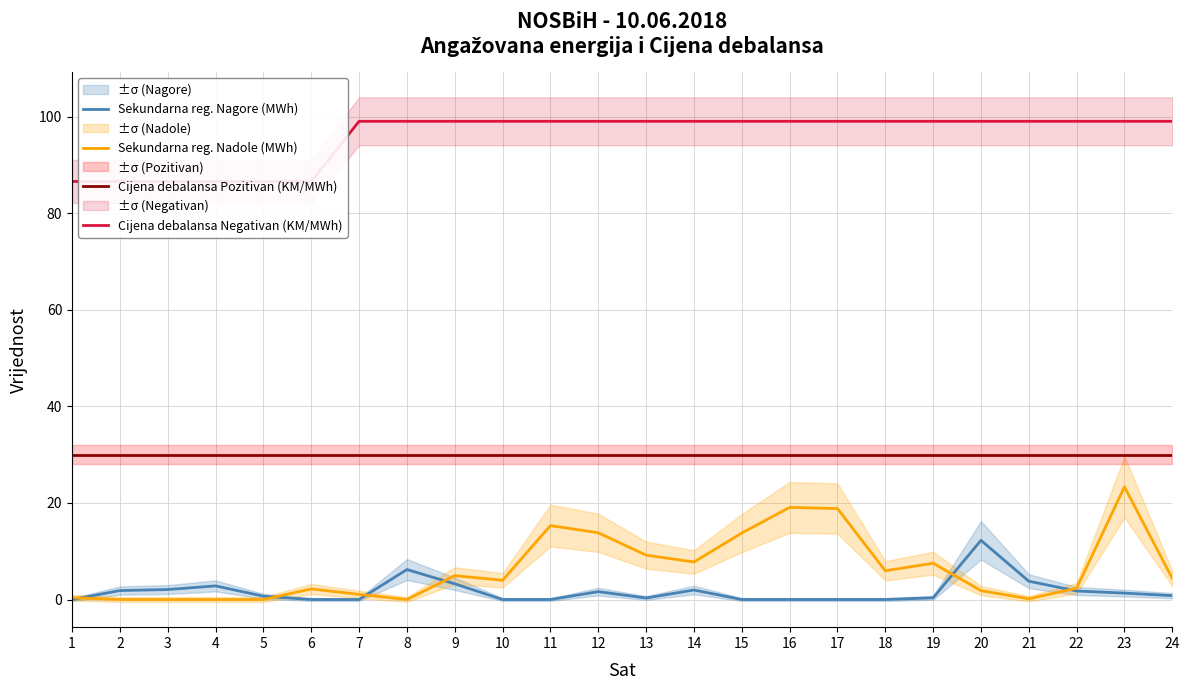

At which label does Sekundarna reg. Nadole (MWh) first exceed 4?

9